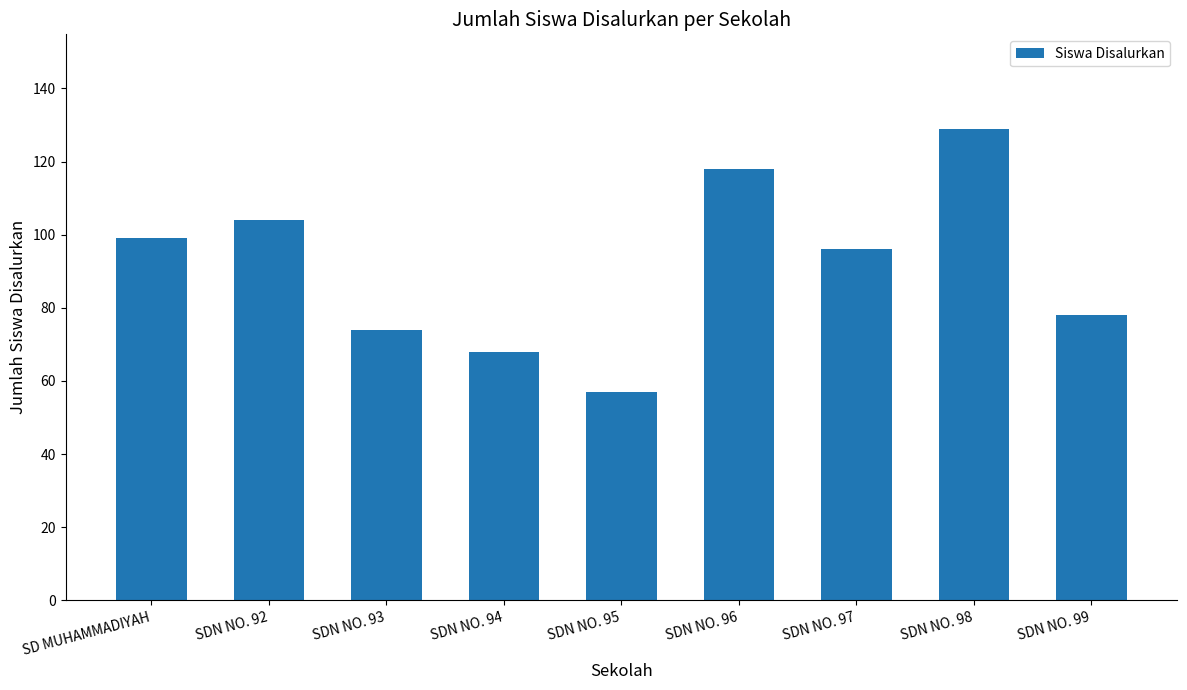

Rank the categories by value from lowest to highest.

SDN NO. 95, SDN NO. 94, SDN NO. 93, SDN NO. 99, SDN NO. 97, SD MUHAMMADIYAH, SDN NO. 92, SDN NO. 96, SDN NO. 98